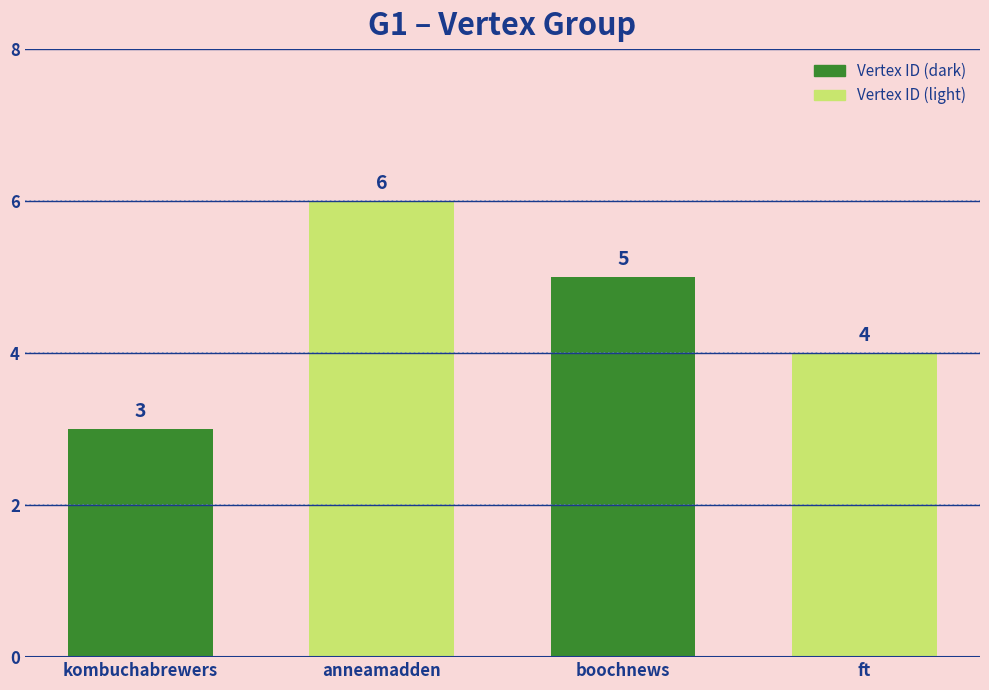

The value at anneamadden is 6. True or false?

True